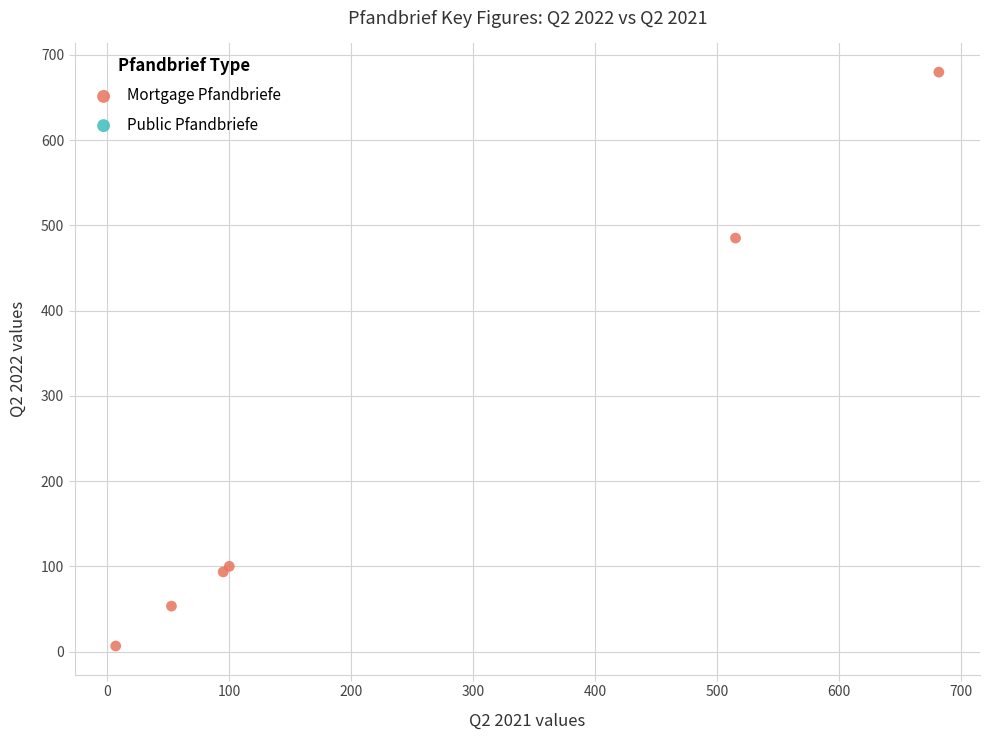

What Y value in the scatter plot is closest to 343?

485.0